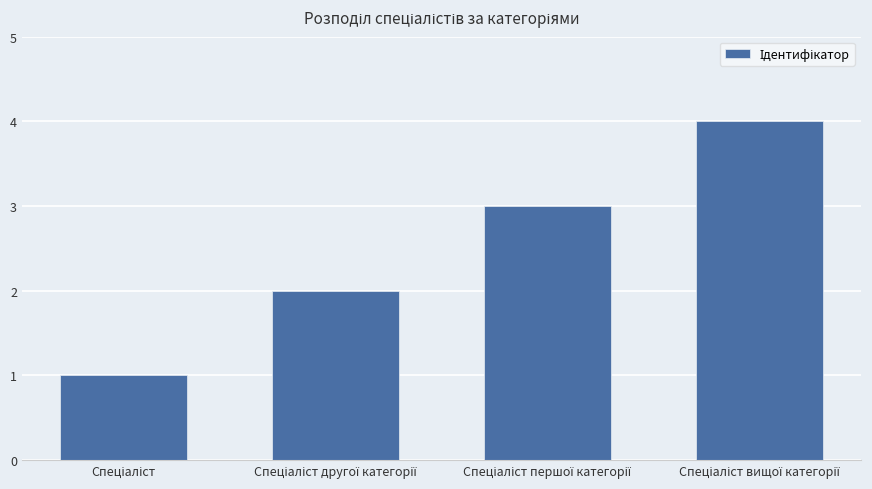

What is the greatest value displayed?

4